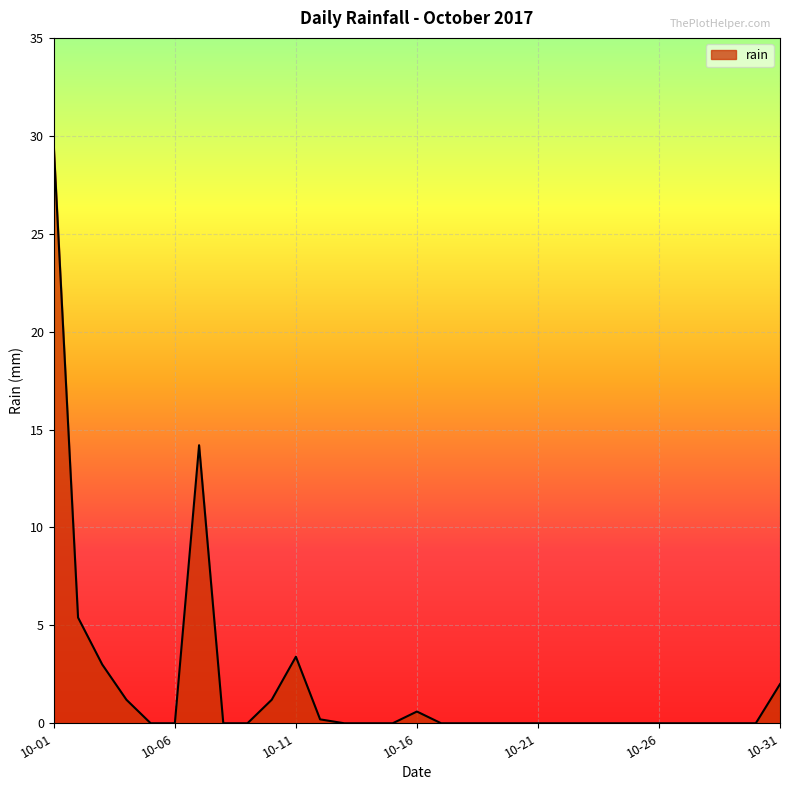

What is the difference between the maximum and minimum values?

29.4